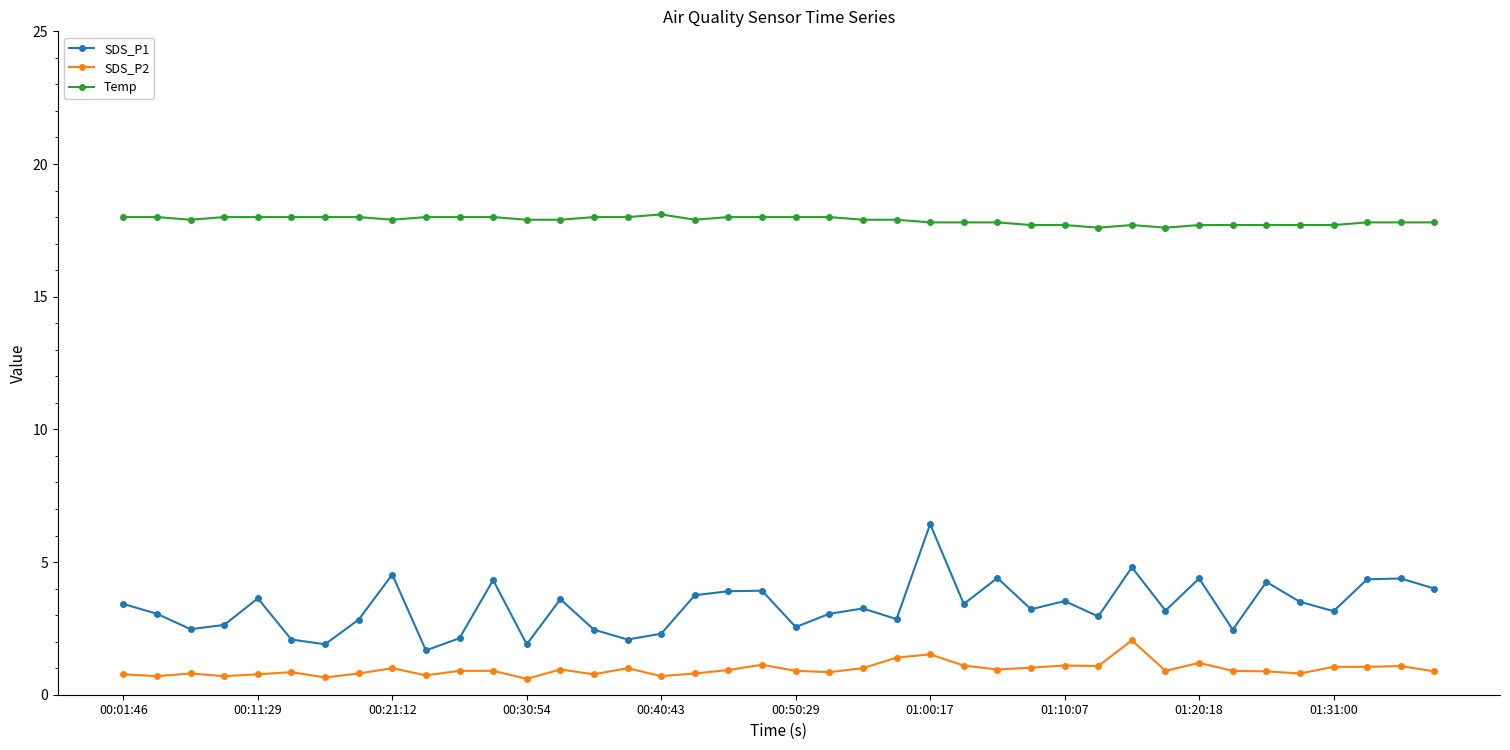

What is the sum of all SDS_P2 values?

38.2